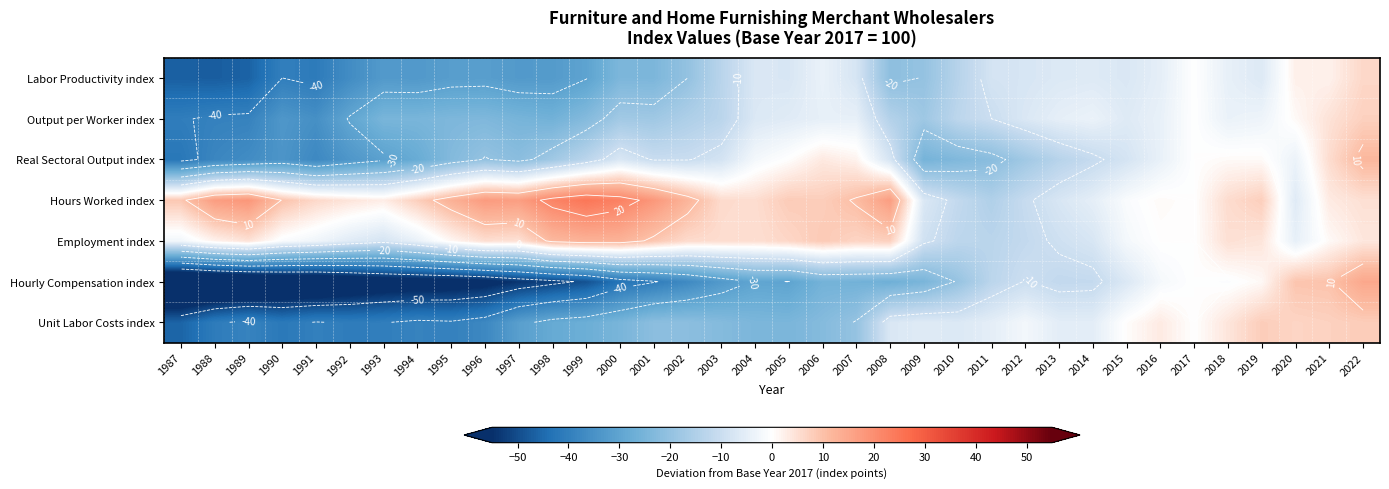

What is the average value of the Hourly Compensation index series?

-31.8